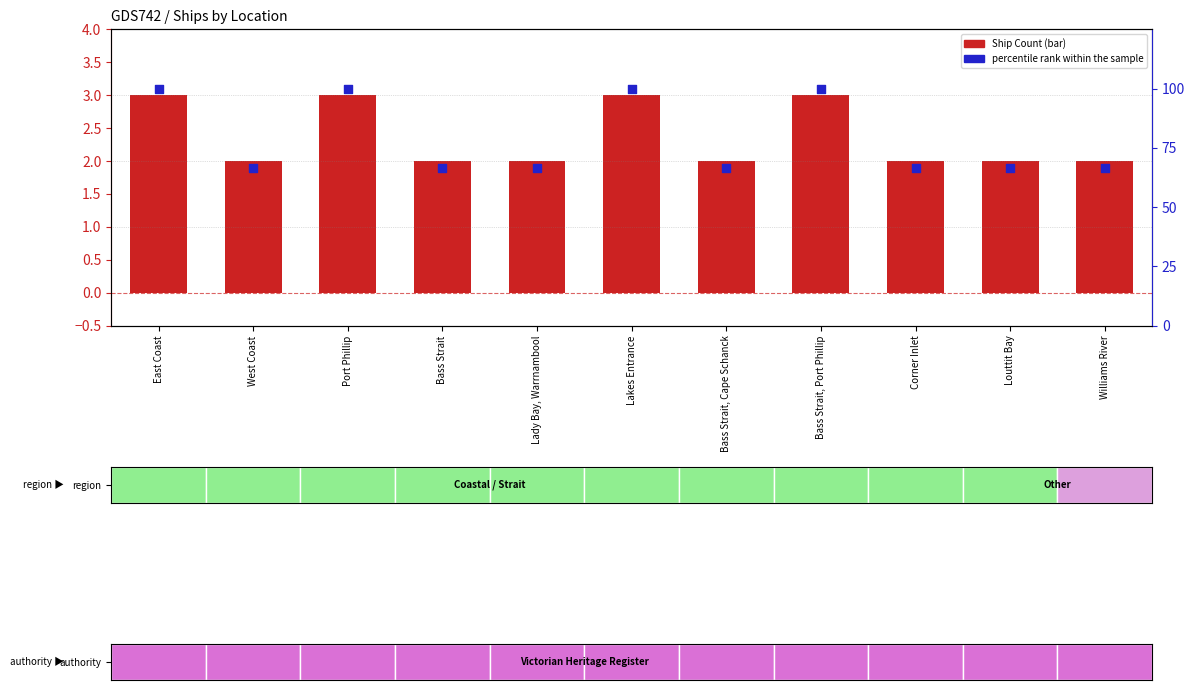

At which category is the sum across all series the highest?

East Coast